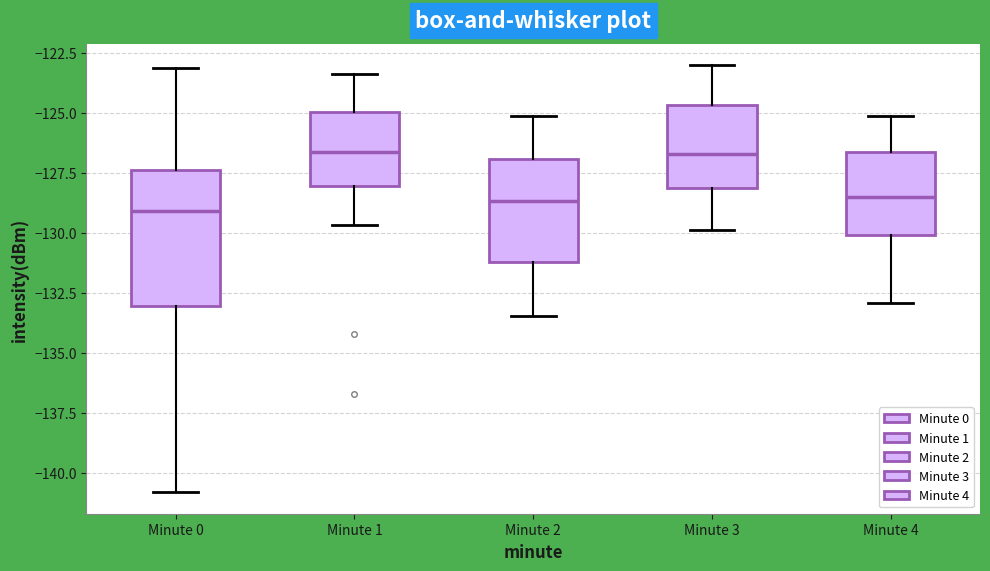

Comparing the boxes themselves (not the whiskers), which one is the tallest?

Minute 0